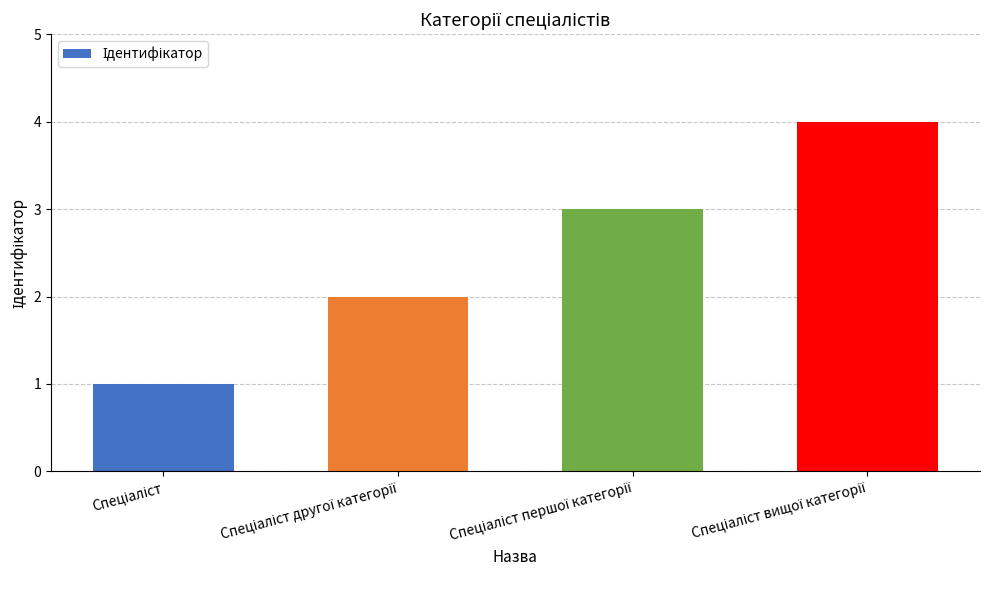

How many distinct data groups are displayed?

1